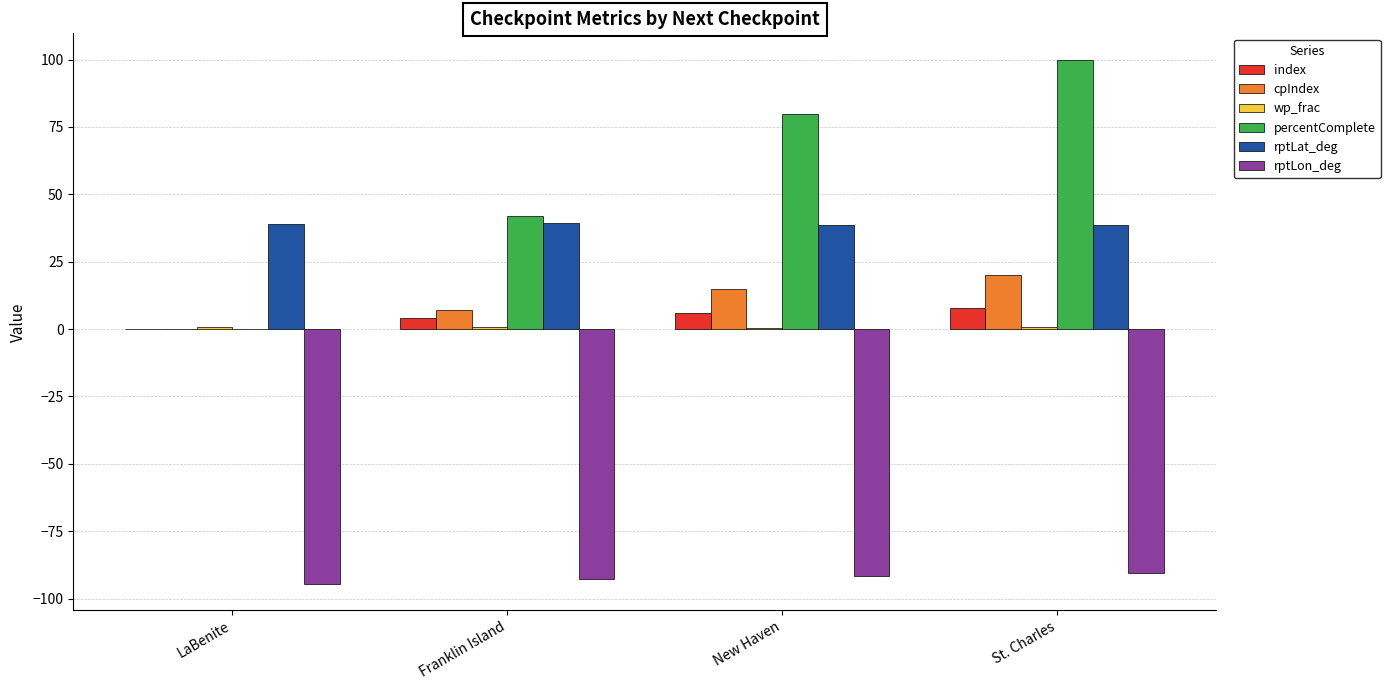

At which category is the sum across all series the highest?

St. Charles